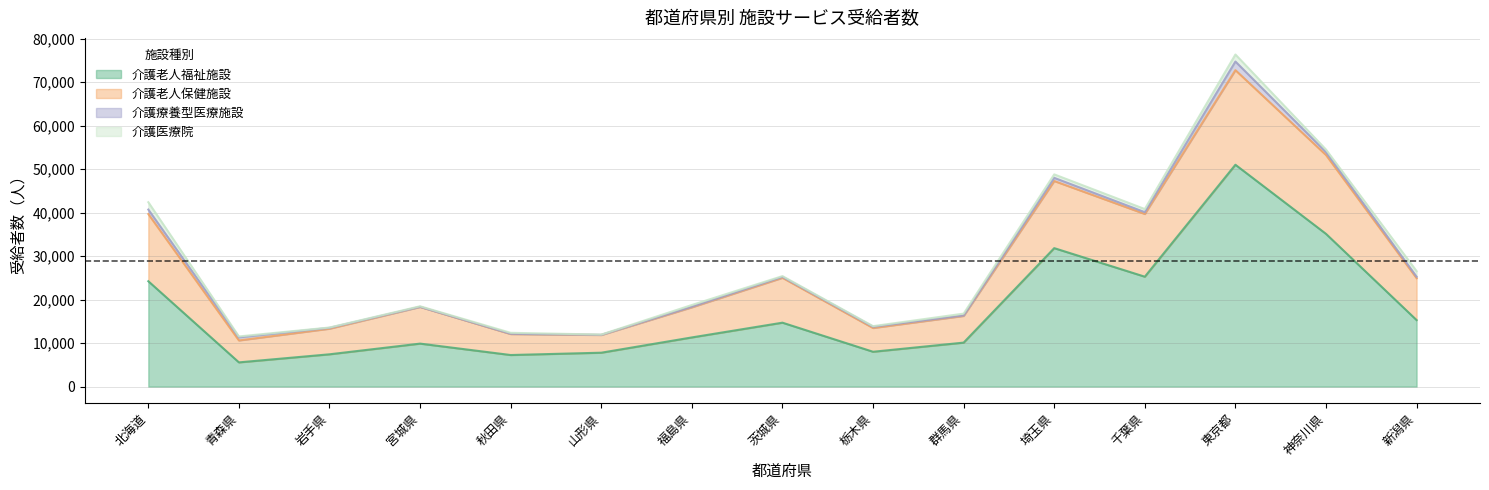

What is the difference between the second highest and second lowest values in the 介護老人福祉施設 series?

27862